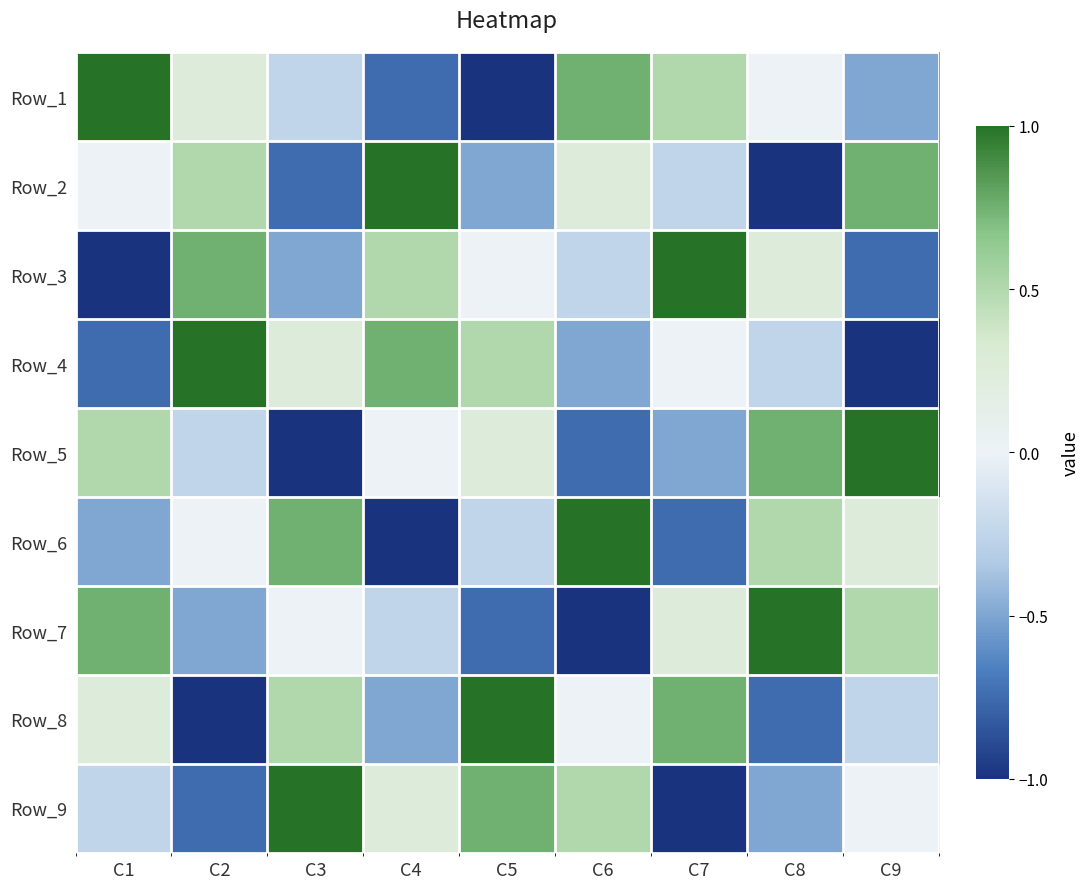

What is the difference between the highest and lowest values at C6?

2.0